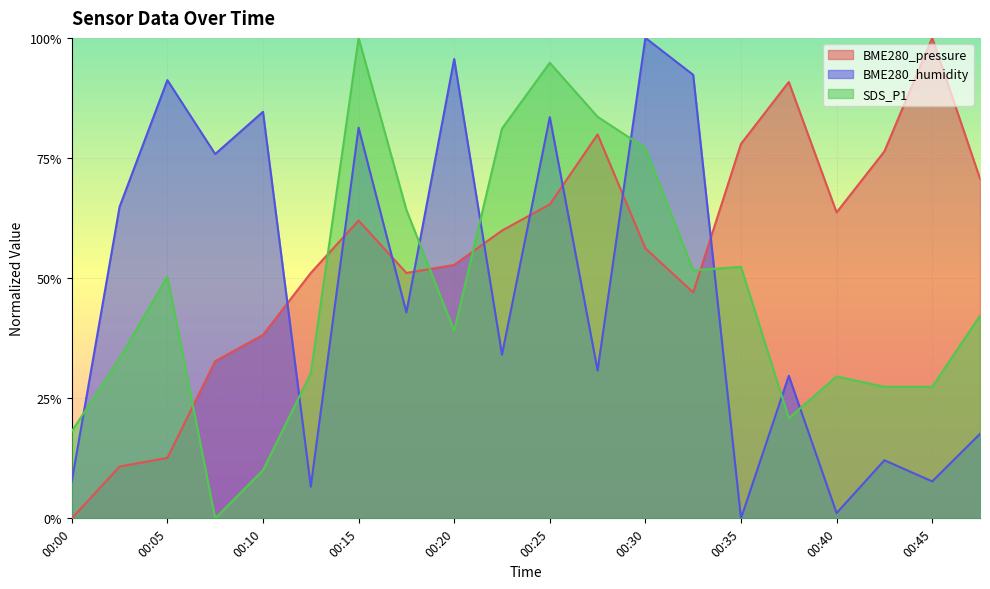

How many values in the BME280_humidity series exceed 0?

19